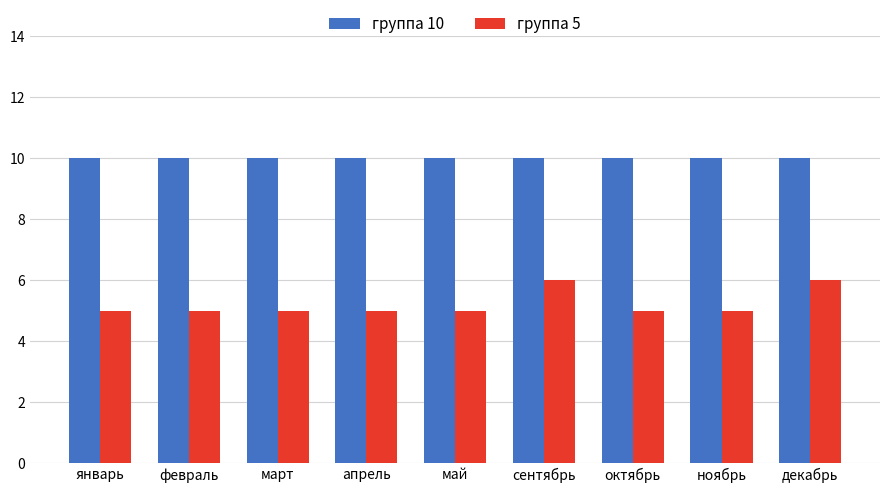

List the series in order of their peak value, lowest first.

группа 5, группа 10